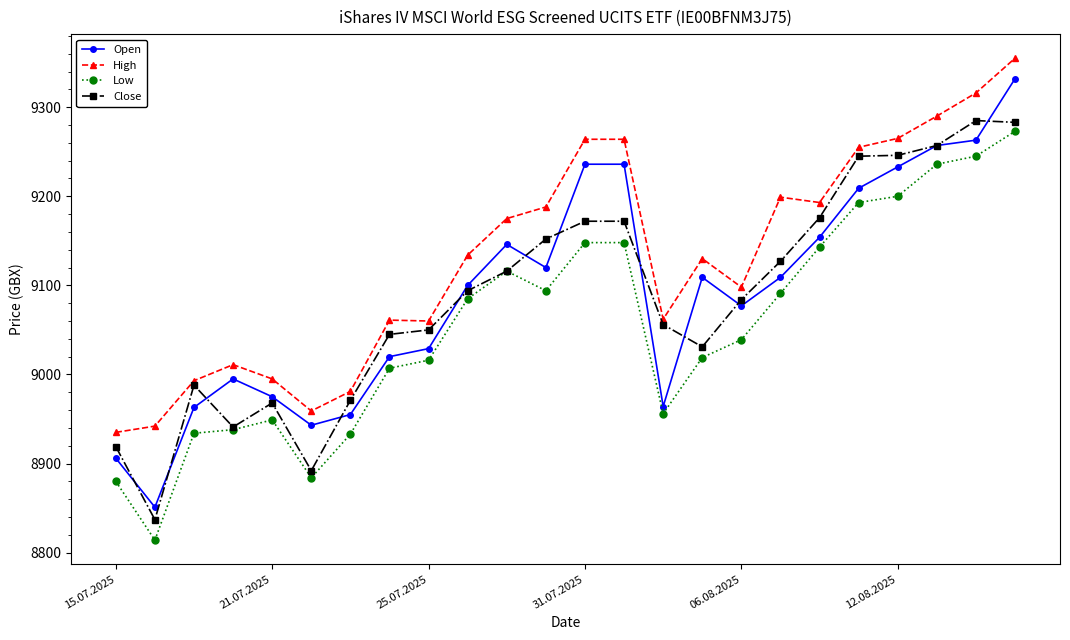

Rank the series by their maximum value, from highest to lowest.

High, Open, Close, Low